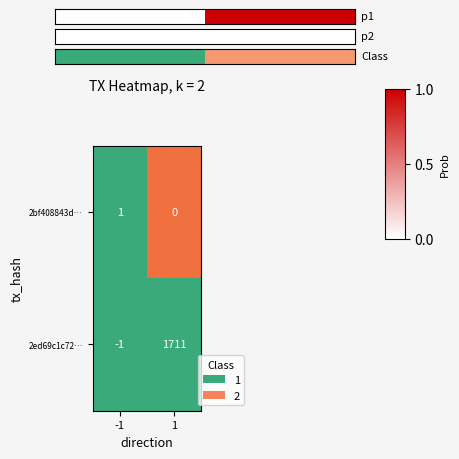

Reading left to right, what are all the values shown in this chart?

2bf408843d…: 1	0
2ed69c1c72…: -1	1711